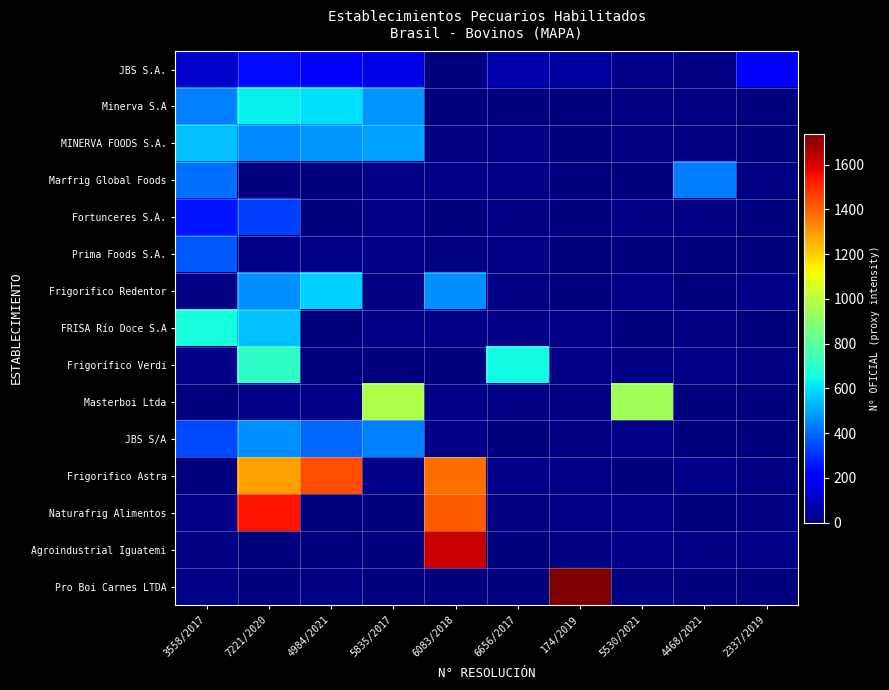

Reading left to right, transcribe all the data shown in this chart.

JBS S.A.: 3558/2017=116.9	7221/2020=232.1	4984/2021=188.4	5835/2017=161.7	6083/2018=3.1	6656/2017=73.2	174/2019=53.6	5530/2021=17.3	4468/2021=12.0	2337/2019=183.6
Minerva S.A: 3558/2017=435.1	7221/2020=625.0	4984/2021=597.5	5835/2017=473.5	6083/2018=3.6	6656/2017=3.7	174/2019=6.1	5530/2021=10.5	4468/2021=8.6	2337/2019=5.8
MINERVA FOODS S.A.: 3558/2017=543.4	7221/2020=448.9	4984/2021=479.4	5835/2017=494.3	6083/2018=9.1	6656/2017=15.7	174/2019=4.0	5530/2021=10.3	4468/2021=11.8	2337/2019=0.9
Marfrig Global Foods: 3558/2017=413.5	7221/2020=3.4	4984/2021=1.3	5835/2017=19.0	6083/2018=19.3	6656/2017=16.2	174/2019=6.1	5530/2021=2.0	4468/2021=428.8	2337/2019=8.8
Fortunceres S.A.: 3558/2017=256.4	7221/2020=331.0	4984/2021=0.7	5835/2017=18.2	6083/2018=5.2	6656/2017=13.3	174/2019=6.2	5530/2021=10.4	4468/2021=10.9	2337/2019=3.7
Prima Foods S.A.: 3558/2017=370.9	7221/2020=15.5	4984/2021=18.8	5835/2017=17.9	6083/2018=12.0	6656/2017=18.4	174/2019=1.8	5530/2021=3.9	4468/2021=0.9	2337/2019=6.5
Frigorifico Redentor: 3558/2017=7.8	7221/2020=465.3	4984/2021=576.7	5835/2017=7.1	6083/2018=467.2	6656/2017=10.9	174/2019=2.8	5530/2021=16.0	4468/2021=1.5	2337/2019=19.7
FRISA Río Doce S.A: 3558/2017=660.4	7221/2020=545.7	4984/2021=0.1	5835/2017=16.3	6083/2018=14.1	6656/2017=14.6	174/2019=15.4	5530/2021=1.5	4468/2021=7.2	2337/2019=2.3
Frigorífico Verdi: 3558/2017=17.3	7221/2020=708.7	4984/2021=6.6	5835/2017=1.3	6083/2018=6.2	6656/2017=649.0	174/2019=14.6	5530/2021=12.8	4468/2021=17.7	2337/2019=9.4
Masterboi Ltda: 3558/2017=2.4	7221/2020=14.3	4984/2021=15.2	5835/2017=972.3	6083/2018=15.4	6656/2017=9.9	174/2019=10.5	5530/2021=945.5	4468/2021=0.5	2337/2019=2.2
JBS S/A: 3558/2017=343.3	7221/2020=464.3	4984/2021=399.9	5835/2017=438.7	6083/2018=18.2	6656/2017=5.0	174/2019=8.2	5530/2021=15.1	4468/2021=4.6	2337/2019=1.5
Frigorifico Astra: 3558/2017=5.8	7221/2020=1283.2	4984/2021=1436.9	5835/2017=16.2	6083/2018=1377.7	6656/2017=17.4	174/2019=16.1	5530/2021=3.7	4468/2021=17.9	2337/2019=10.8
Naturafrig Alimentos: 3558/2017=16.1	7221/2020=1544.2	4984/2021=6.4	5835/2017=2.2	6083/2018=1410.6	6656/2017=8.5	174/2019=16.4	5530/2021=17.2	4468/2021=0.1	2337/2019=10.2
Agroindustrial Iguatemi: 3558/2017=8.3	7221/2020=4.4	4984/2021=2.4	5835/2017=6.8	6083/2018=1628.6	6656/2017=6.5	174/2019=10.4	5530/2021=14.1	4468/2021=7.3	2337/2019=19.4
Pro Boi Carnes LTDA: 3558/2017=19.2	7221/2020=5.0	4984/2021=9.9	5835/2017=6.0	6083/2018=5.7	6656/2017=0.7	174/2019=1737.9	5530/2021=10.1	4468/2021=1.0	2337/2019=5.6